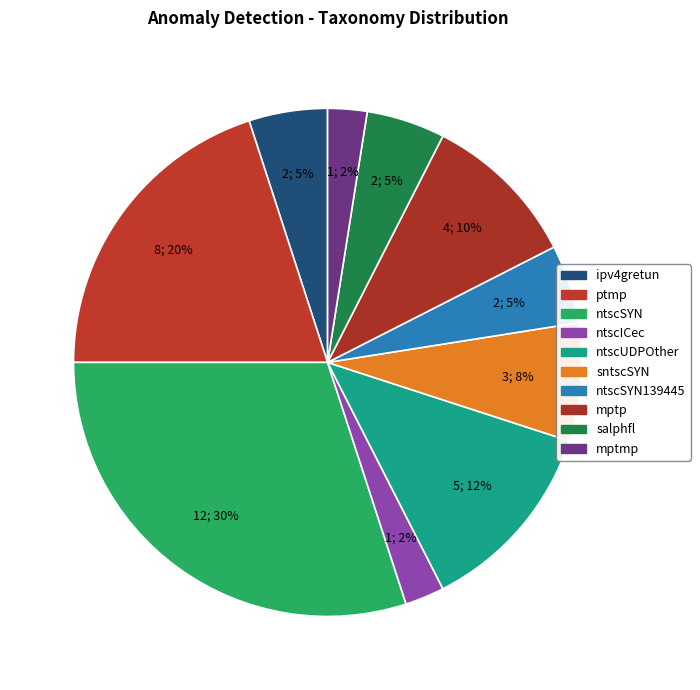

How many segments does this pie chart have?

10